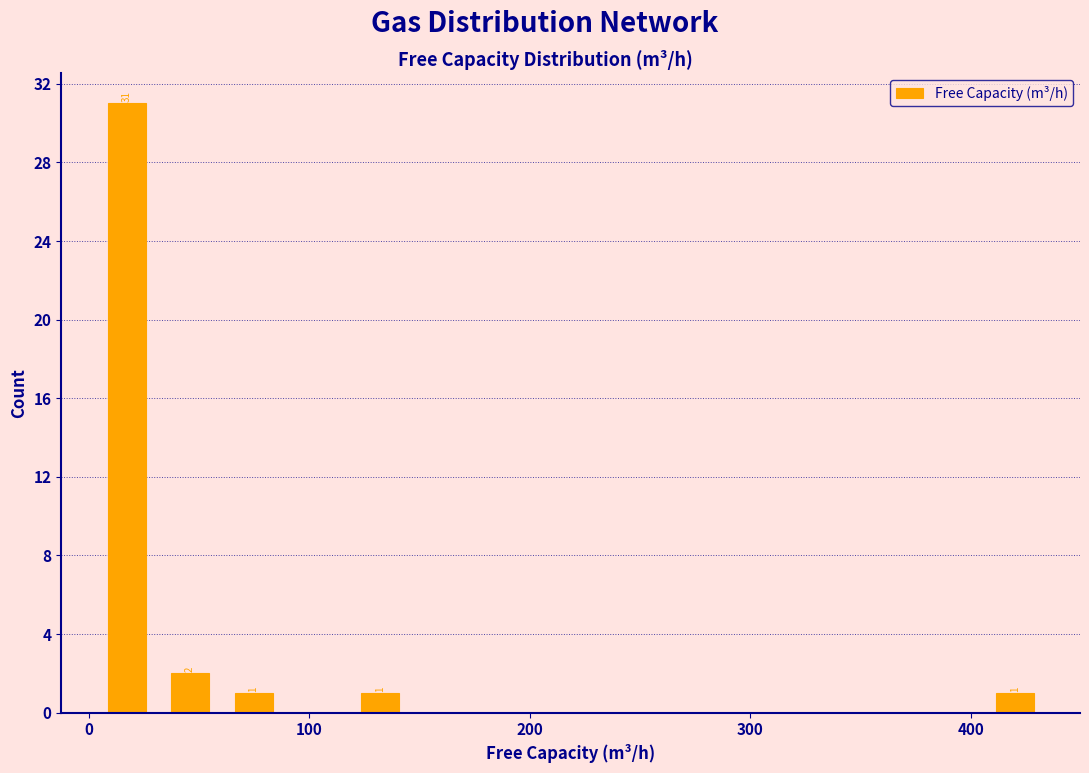

Read against the x-axis, roughly where is the centre of the tallest bar?

20